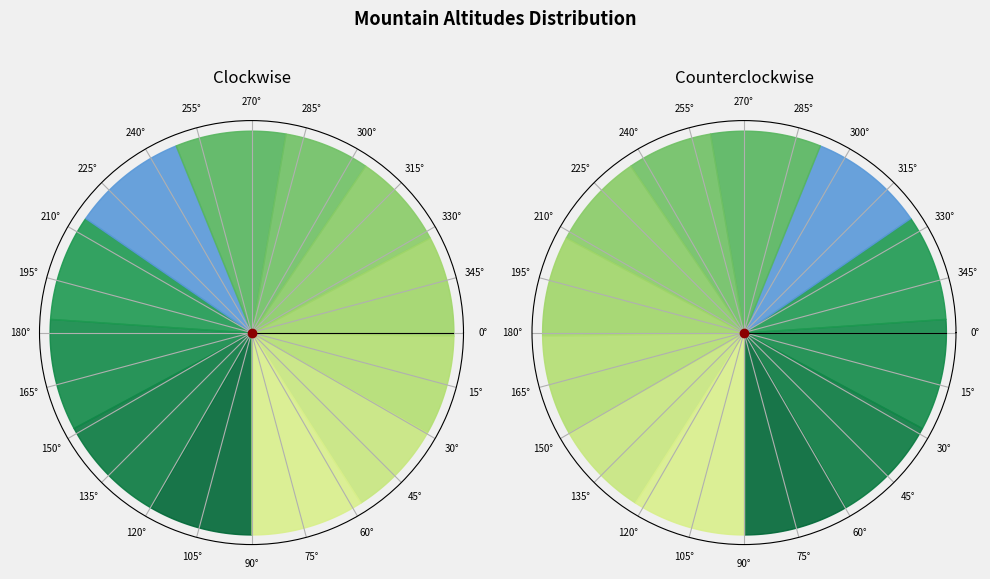

What is the largest slice in the pie chart?

Ashlu Mountain